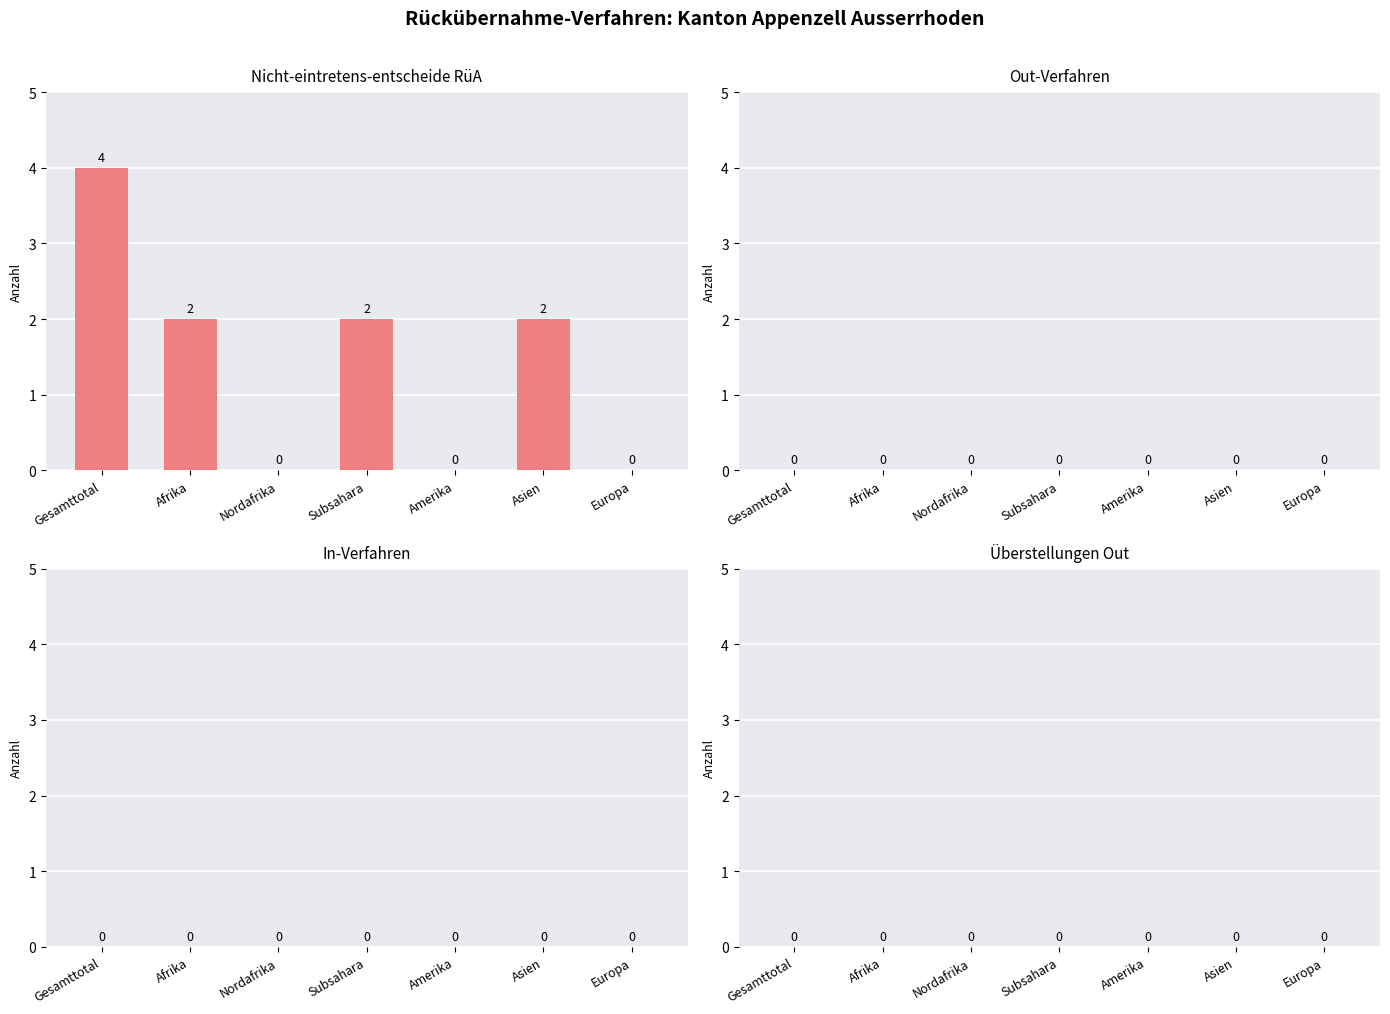

What is the sum of the values at Amerika and Gesamttotal?

4